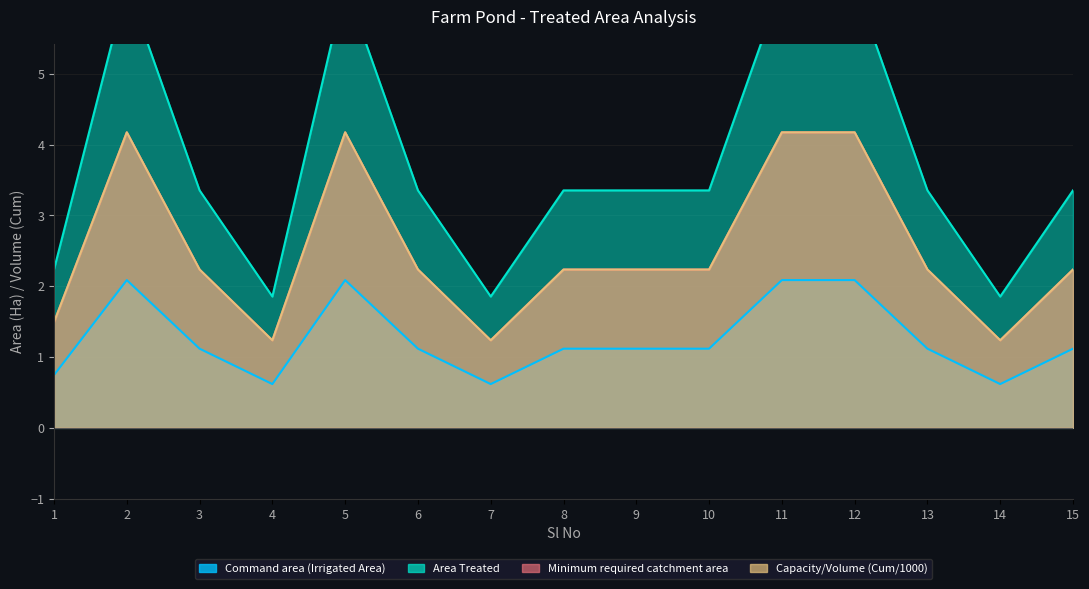

Does the chart have visible grid lines?

Yes